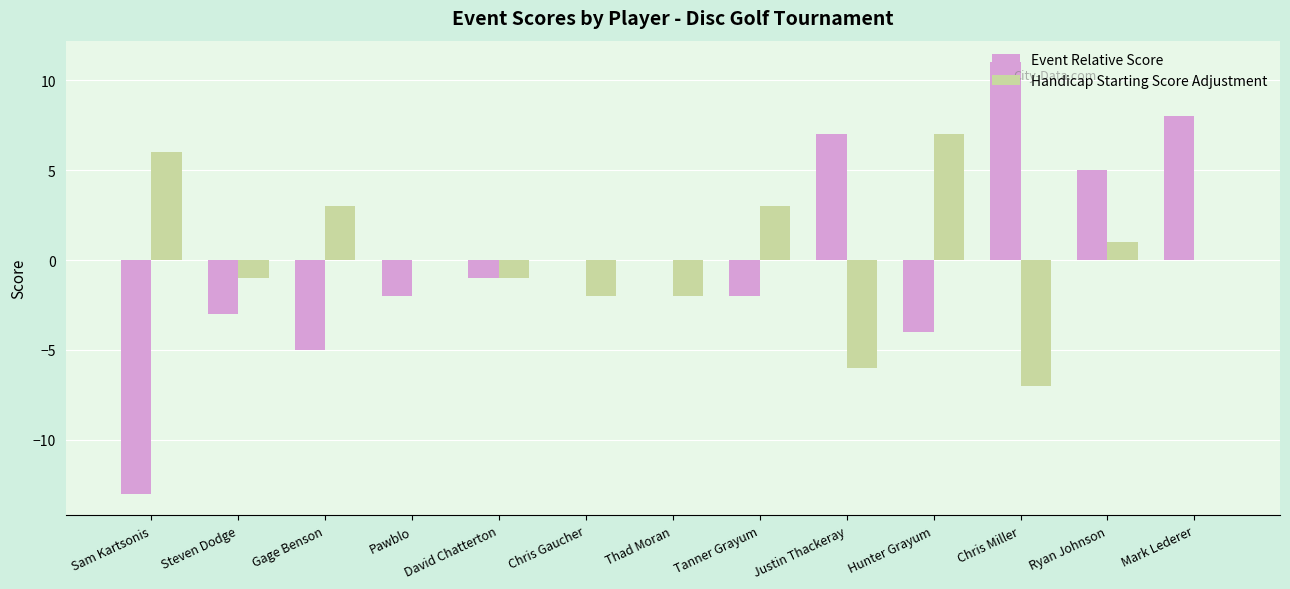

What are all the series names shown in the legend?

Event Relative Score, Handicap Starting Score Adjustment